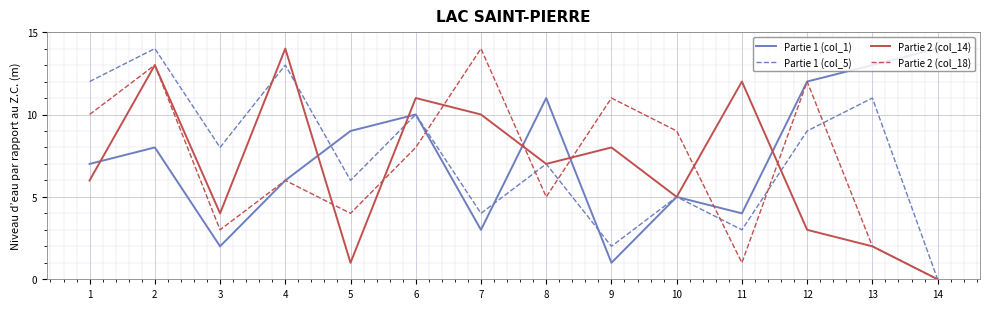

Where is the first local minimum for Partie 1 (col_5)?

3